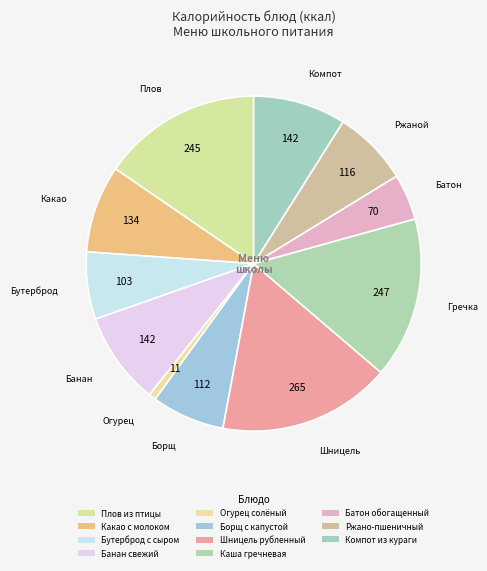

How many slices are in this pie chart?

11